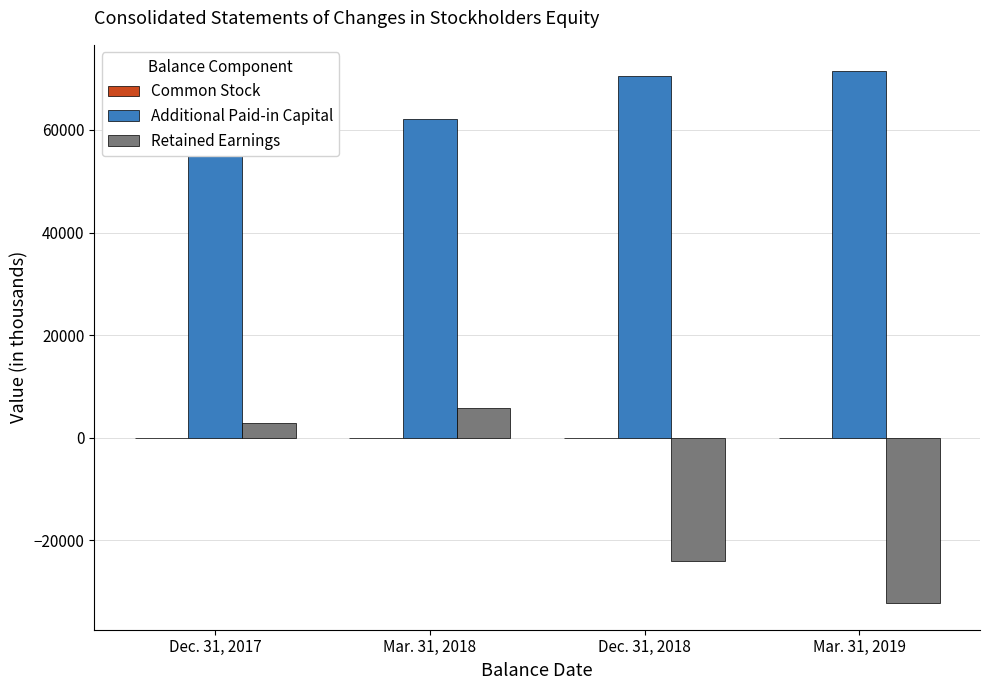

What is the label of the 4th bar from the left?

Mar. 31, 2019